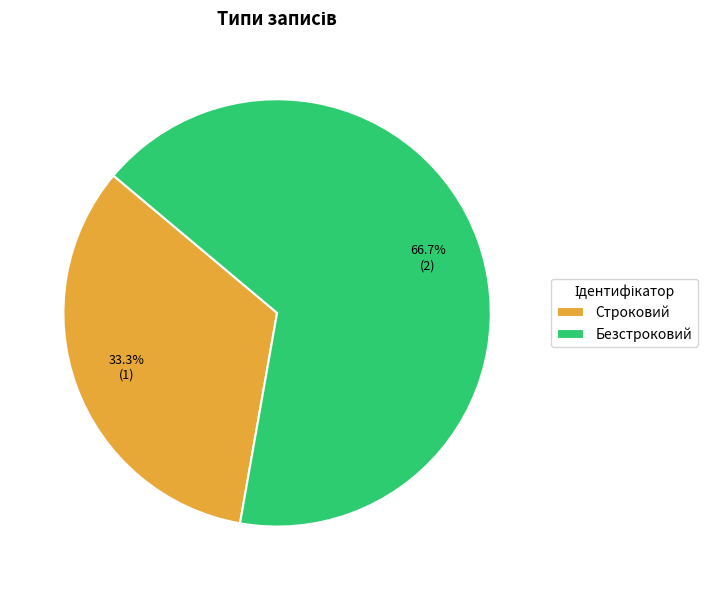

Is it true that Строковий is 33% of the pie?

True